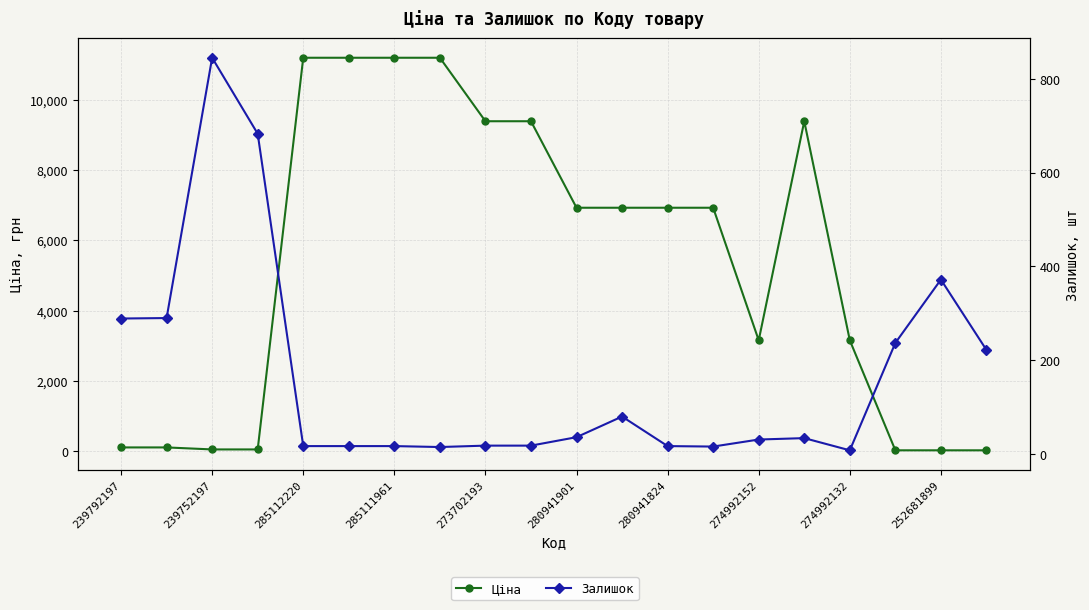

Reading right to left, transcribe all the data shown in this chart.

Ціна: 31.9	31.9	31.9	3157.9	9384.0	3157.9	6925.7	6925.7	6925.7	6925.7	9384.0	9384.0	11188.2	11188.2	11188.2	11188.2	57.0	57.0	114.1	114.1
Залишок: 222.0	372.0	237.0	8.0	34.0	31.0	16.0	17.0	80.0	36.0	18.0	18.0	15.0	17.0	17.0	17.0	683.0	845.0	290.0	289.0